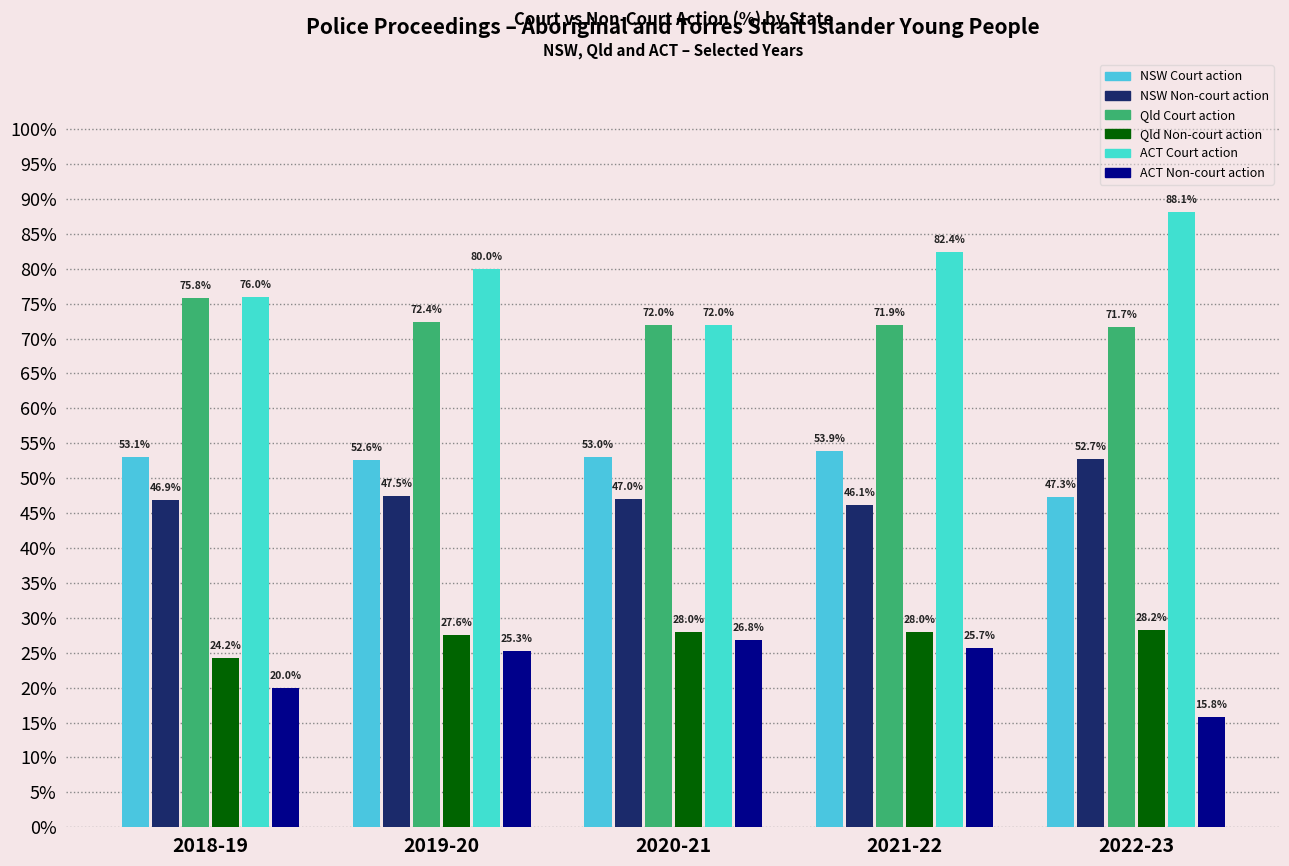

How many categories are shown in the chart?

5